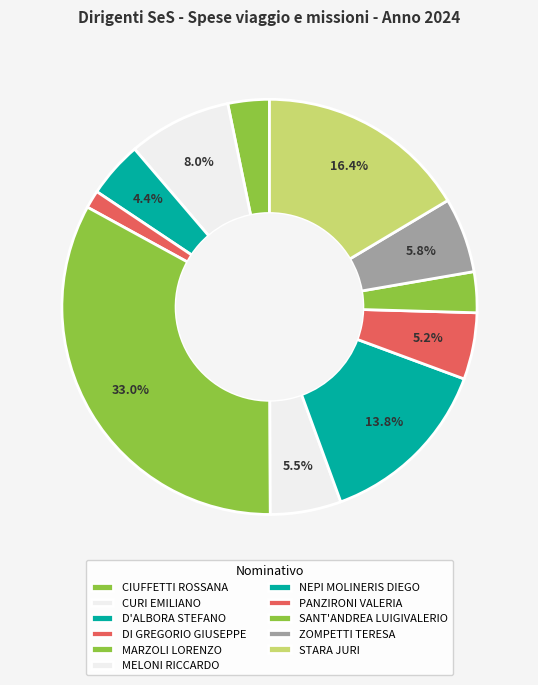

Count the number of slices in the pie.

11